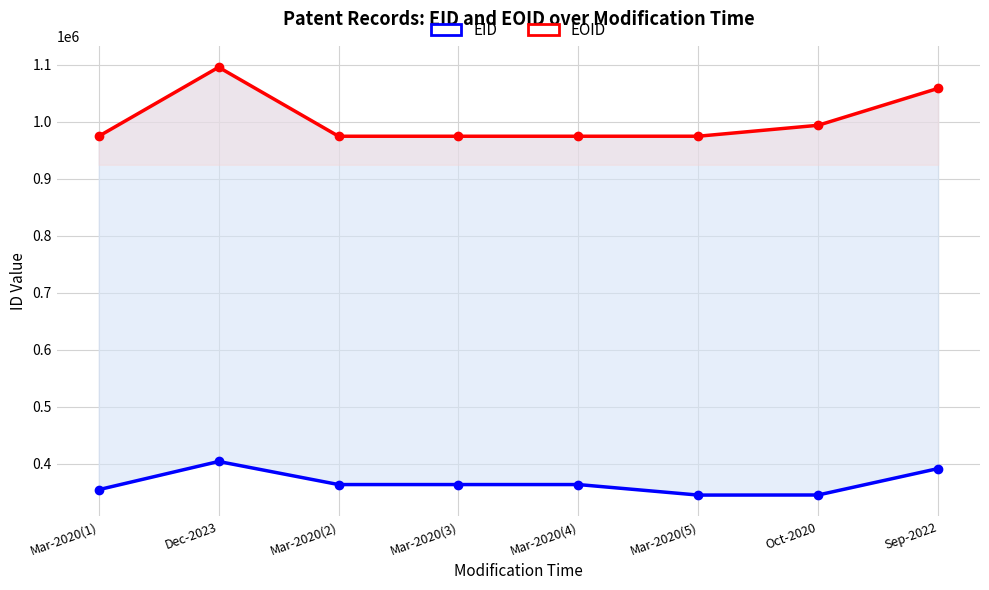

The value of EOID at Sep-2022 is 666540. True or false?

False